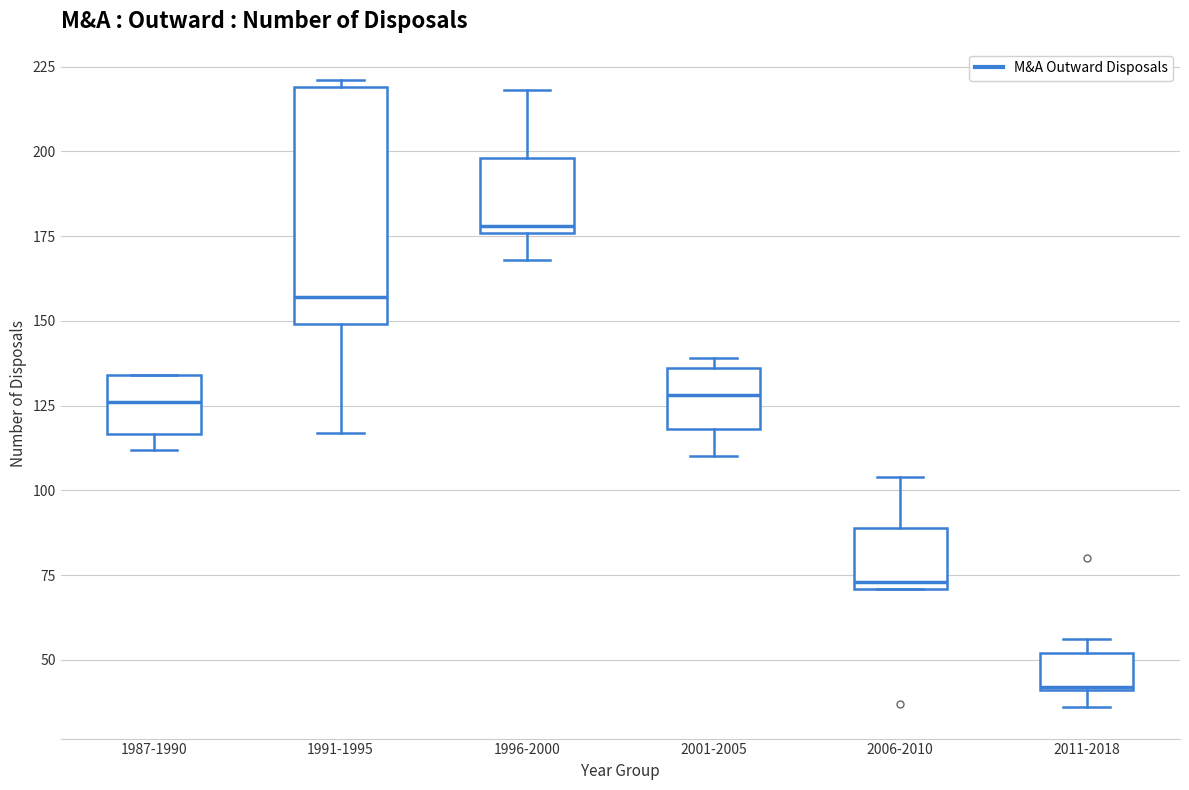

Reading left to right, transcribe this box plot: for each box, give where its median line is, the range the box spans, and where its two whiskers end, as read against the y-axis. The values are not printed on the chart, so give them approximately, as read against the axis.

1987-1990: median 125, box 115 to 135, whiskers 110 to 135
1991-1995: median 155, box 150 to 220, whiskers 115 to 220 (just above the box's upper edge)
1996-2000: median 180, box 175 to 200, whiskers 170 to 220
2001-2005: median 130, box 120 to 135, whiskers 110 to 140
2006-2010: median 75, box 70 to 90, whiskers 70 to 105
2011-2018: median 40, box 40 to 50, whiskers 35 to 55